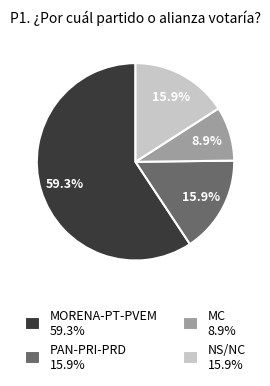

Is the sum of MC and NS/NC greater than half?

No